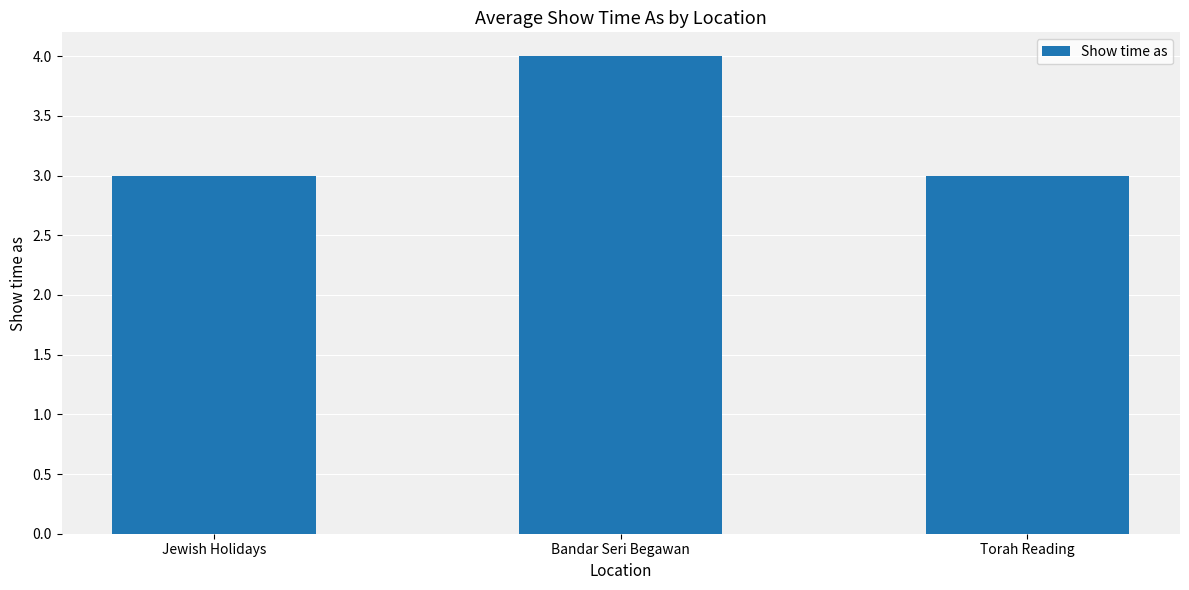

Read the value at Jewish Holidays.

3